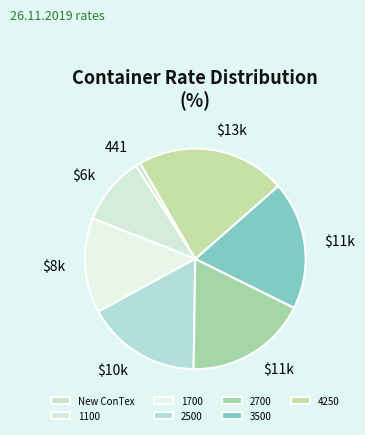

How many segments does this pie chart have?

7